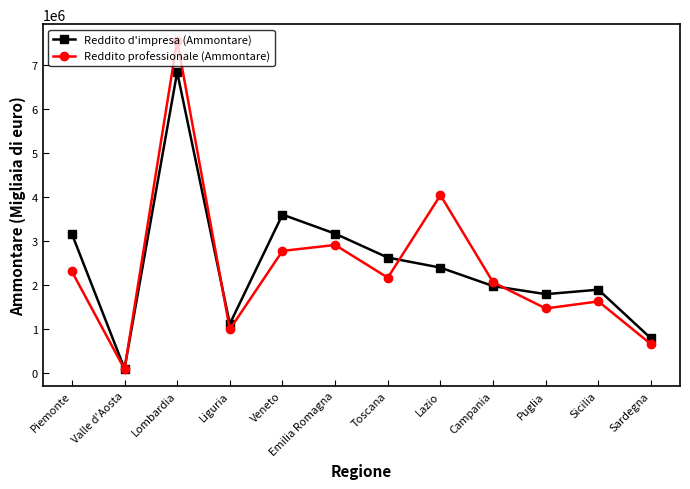

In Reddito d'impresa (Ammontare), how many points are higher than both neighbors (excluding endpoints)?

3